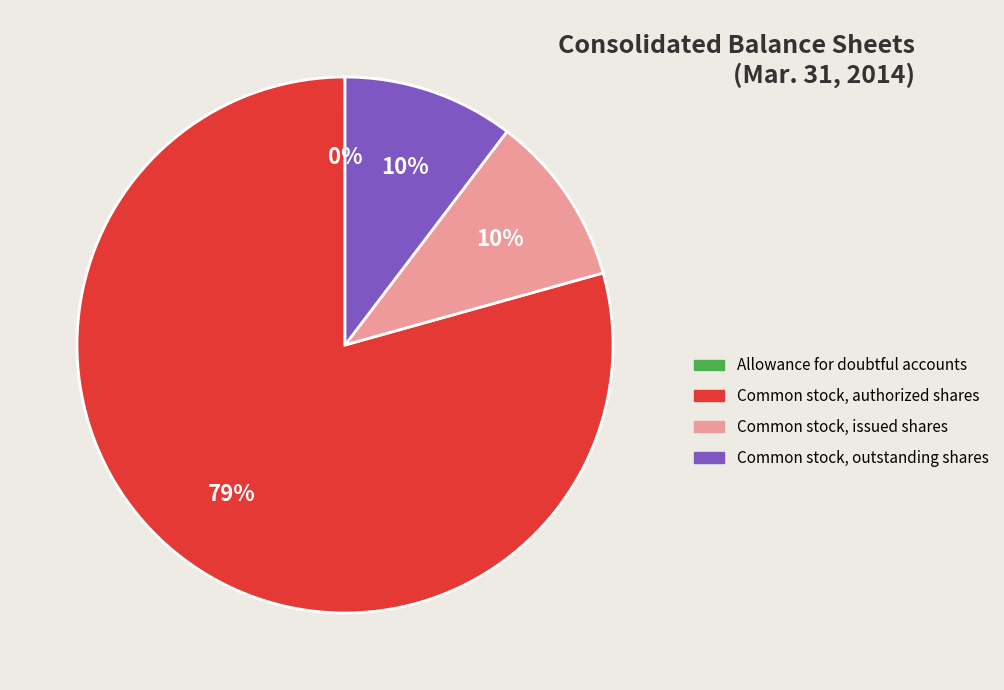

True or false: Common stock, authorized shares accounts for 68% of the total.

False